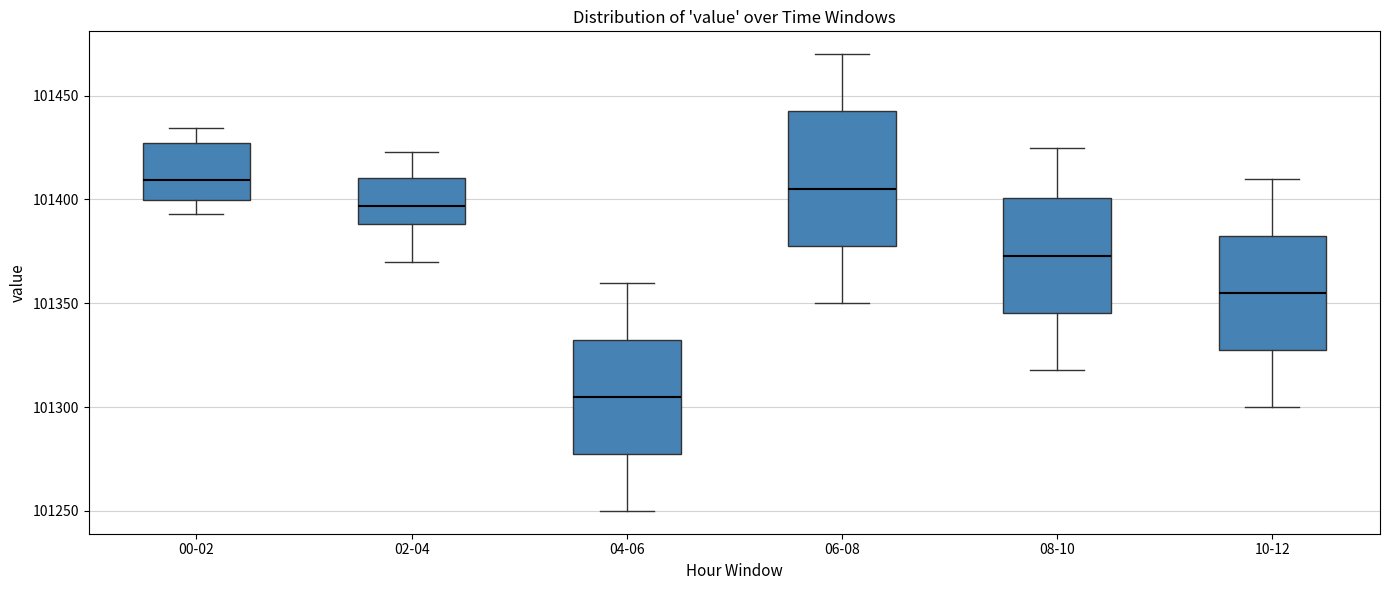

Which box's median line is the lowest?

04-06